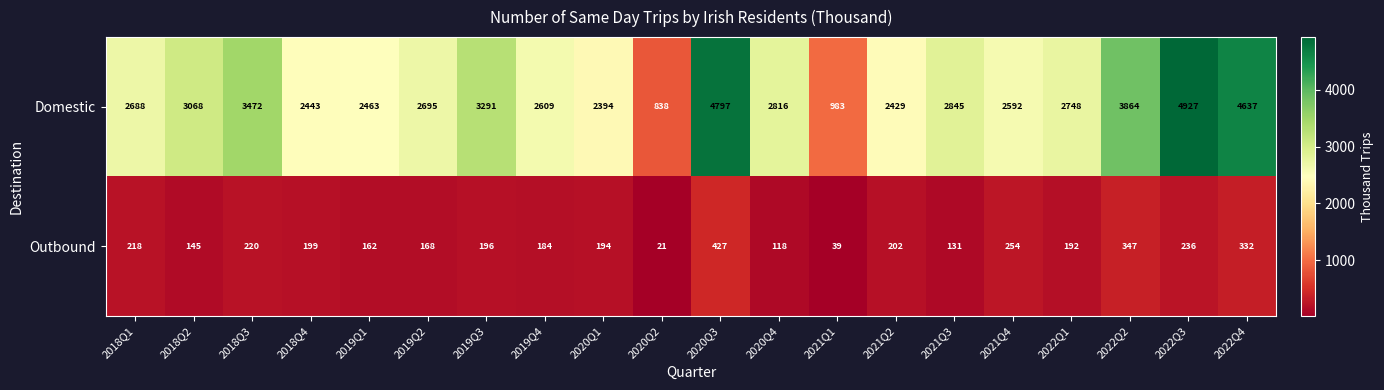

Where does the Domestic series first go above 2748?

2018Q2